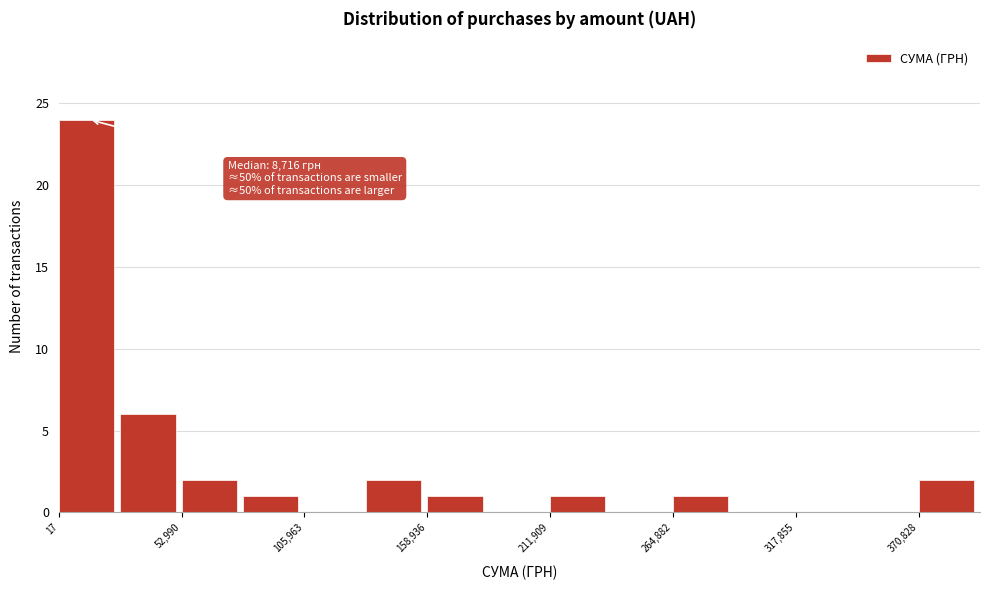

Read against the x-axis, roughly where is the centre of the tallest bar?

10000